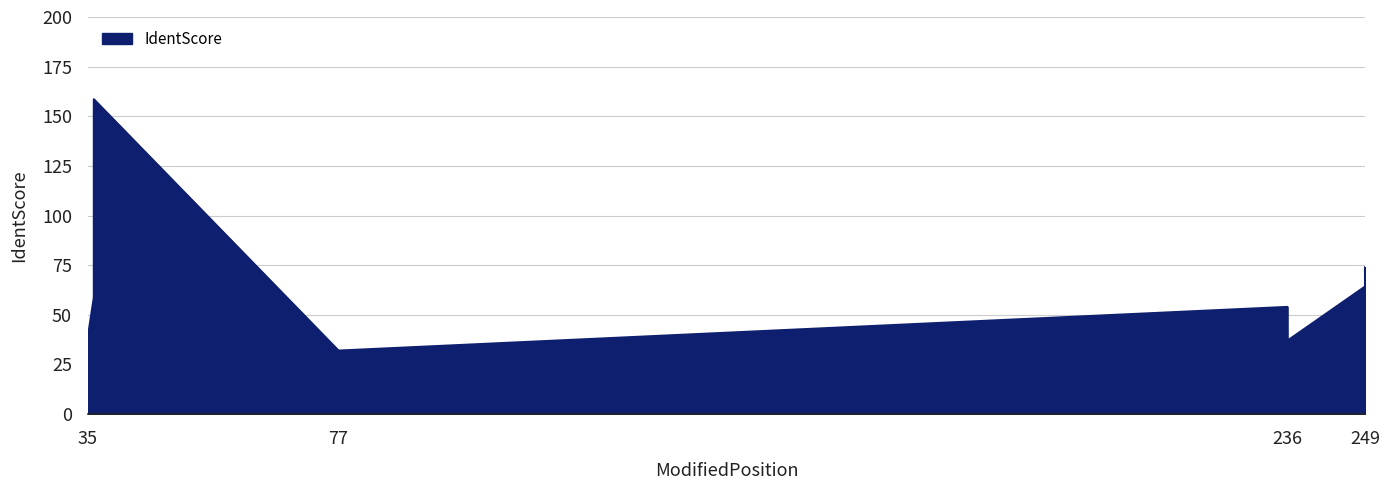

What is the difference between the maximum and minimum values?

126.6